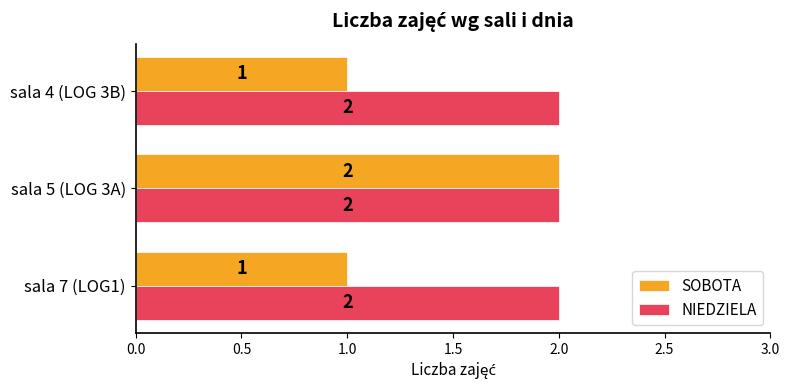

Which series has the widest spread of values?

SOBOTA